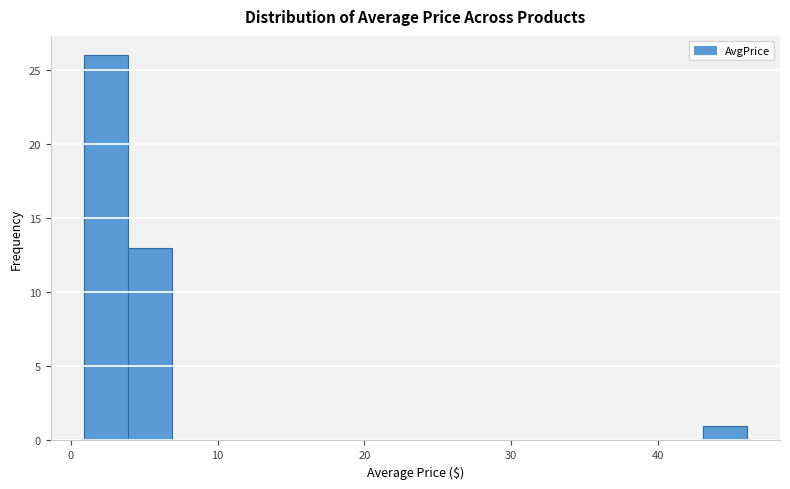

Read against the x-axis, roughly where is the centre of the tallest bar?

2